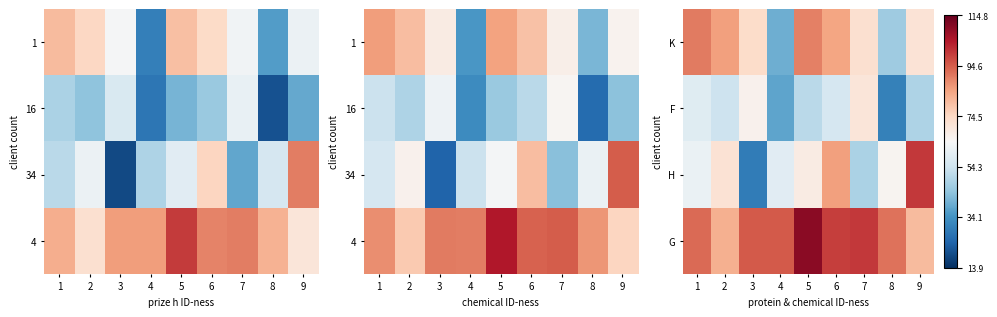

The value of K at 8 is 24.1. True or false?

False